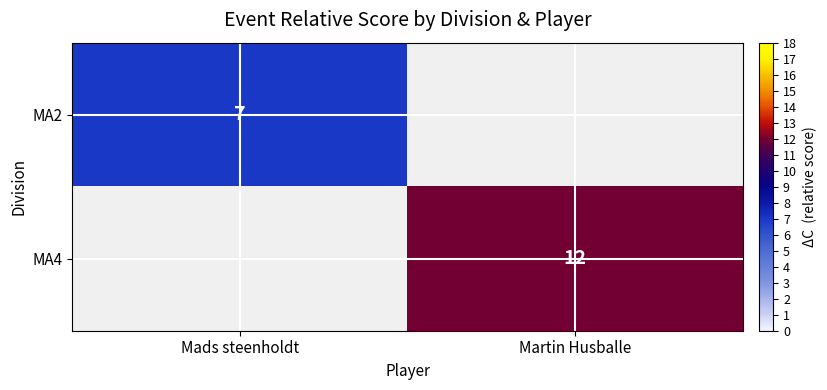

At which category does the chart reach its peak across all series?

Martin Husballe